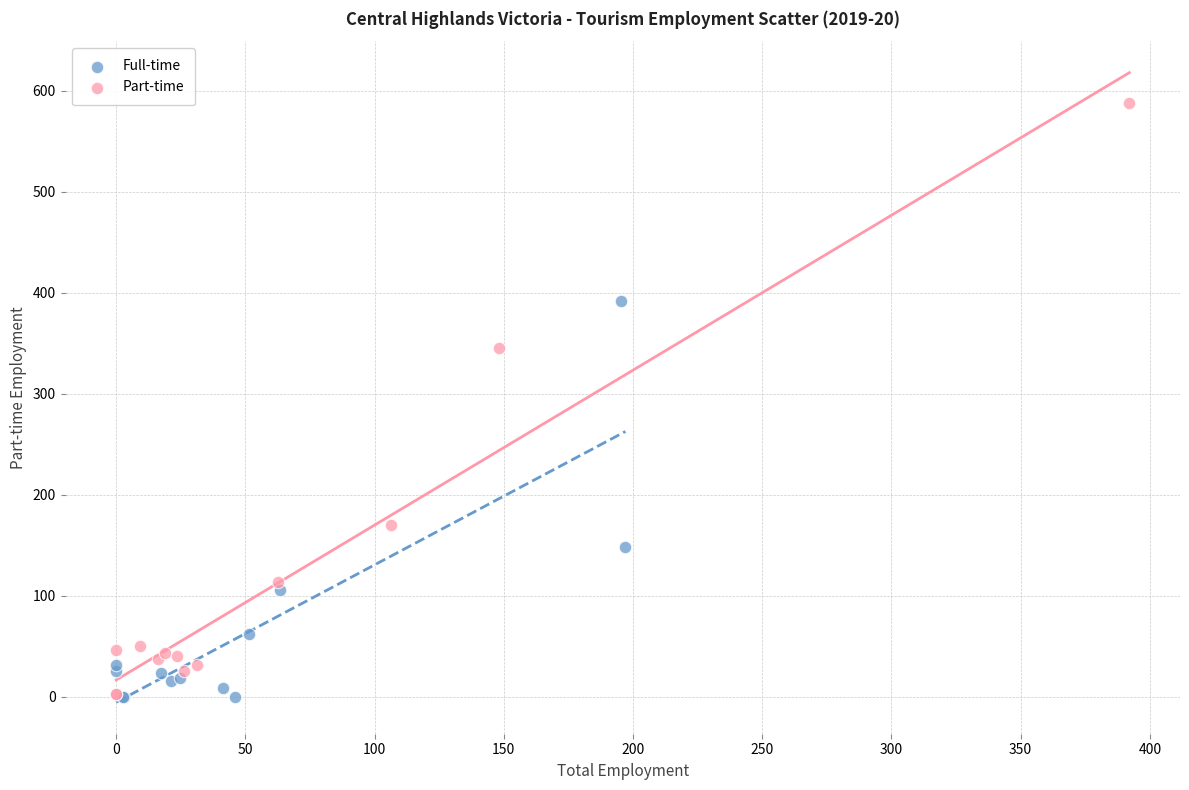

Which series has the largest Y range (max minus min)?

Part-time